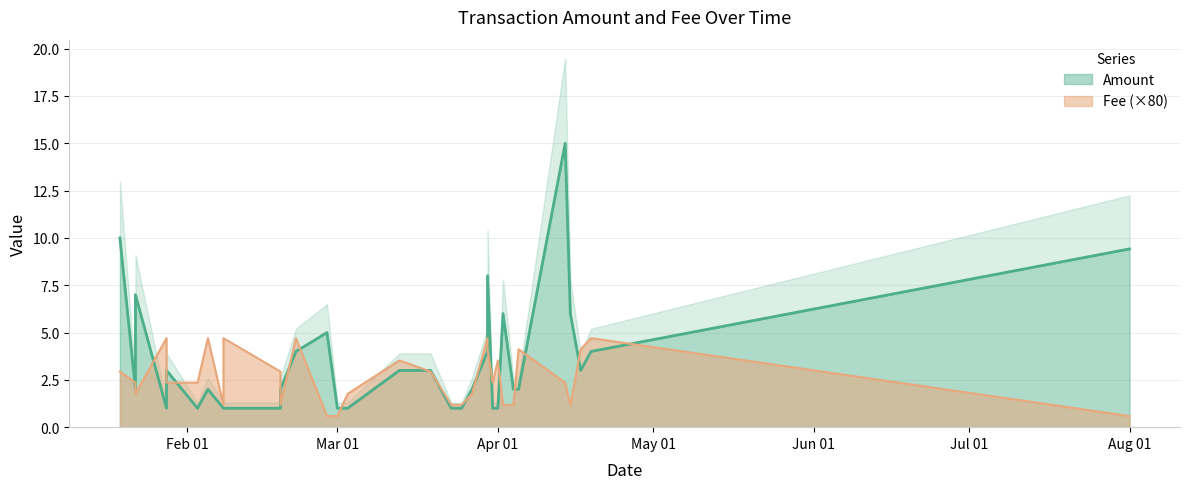

The value of Amount at Mar 01 is 1.3. True or false?

False